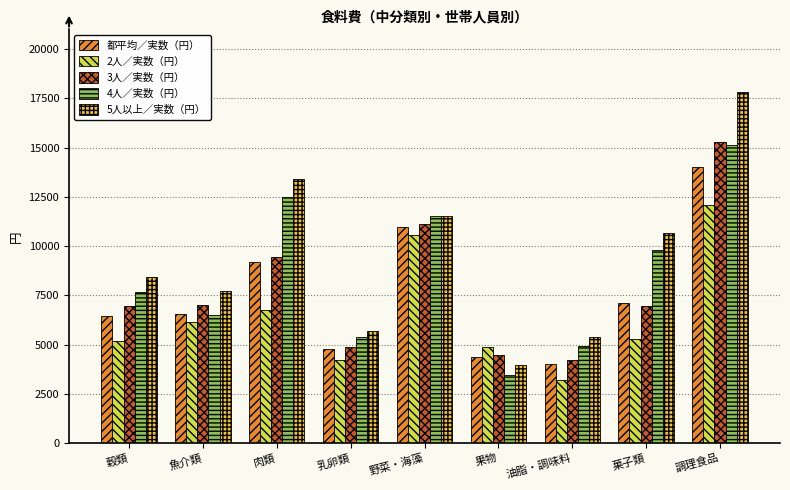

At which category is the sum across all series the highest?

調理食品